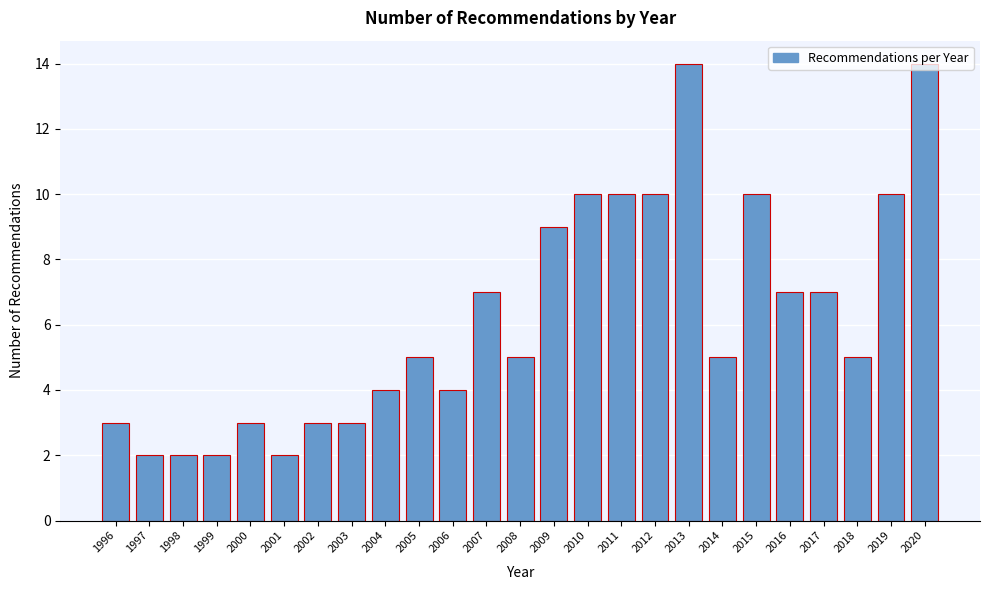

Reading left to right, list every bar in this chart as the range it spans on the x-axis followed by its height. The values are not printed on the chart, so give them approximately, as read against the axis.

1995.5 to 1996.5: 3
1996.5 to 1997.5: 2
1997.5 to 1998.5: 2
1998.5 to 1999.5: 2
1999.5 to 2000.5: 3
2000.5 to 2001.5: 2
2001.5 to 2002.5: 3
2002.5 to 2003.5: 3
2003.5 to 2004.5: 4
2004.5 to 2005.5: 5
2005.5 to 2006.5: 4
2006.5 to 2007.5: 7
2007.5 to 2008.5: 5
2008.5 to 2009.5: 9
2009.5 to 2010.5: 10
2010.5 to 2011.5: 10
2011.5 to 2012.5: 10
2012.5 to 2013.5: 14
2013.5 to 2014.5: 5
2014.5 to 2015.5: 10
2015.5 to 2016.5: 7
2016.5 to 2017.5: 7
2017.5 to 2018.5: 5
2018.5 to 2019.5: 10
2019.5 to 2020.5: 14